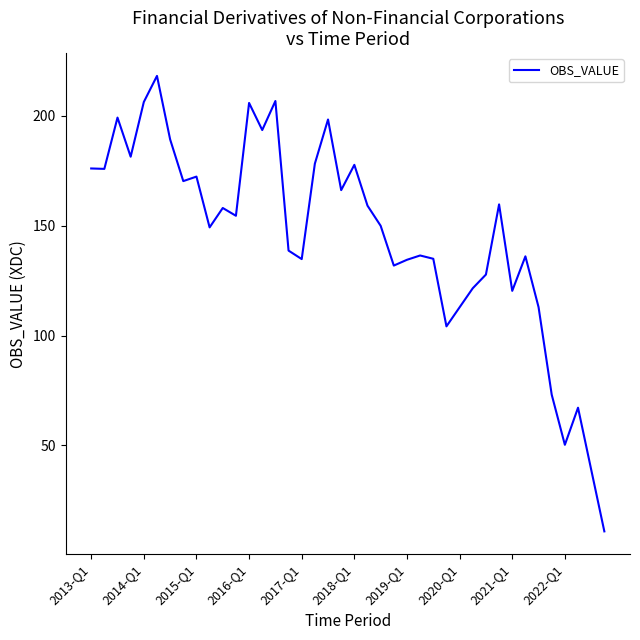

What is the smallest value displayed?

10.9